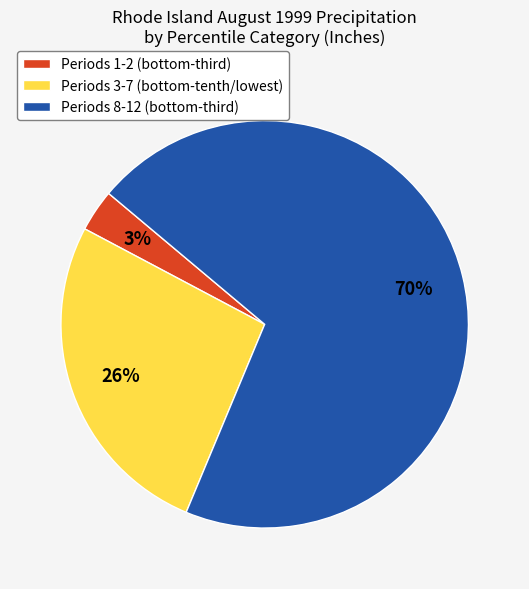

Rank the categories by value from lowest to highest.

Periods 1-2 (bottom-third), Periods 3-7 (bottom-tenth/lowest), Periods 8-12 (bottom-third)